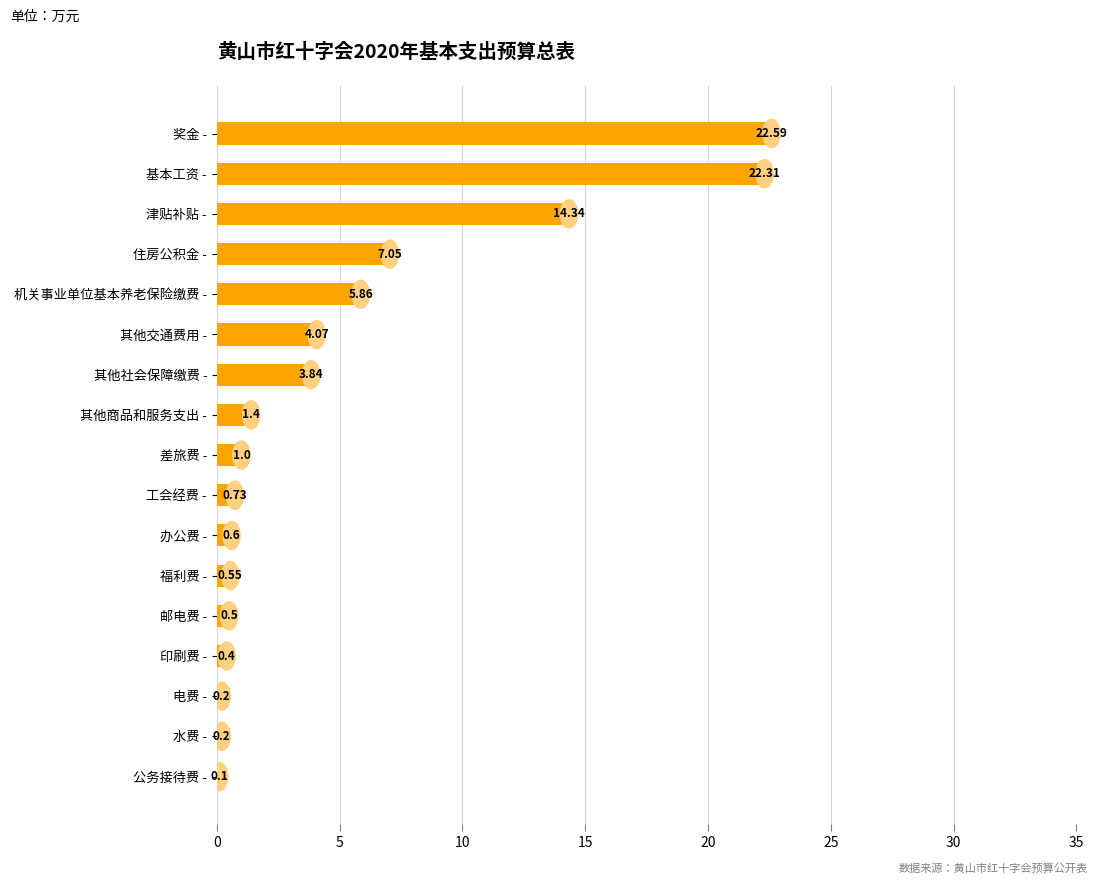

Which label corresponds to the largest value in the chart?

奖金 -